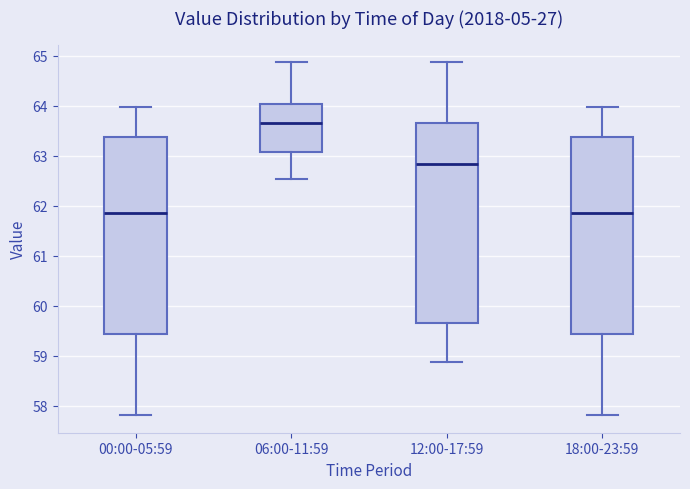

Where does the lower whisker of the box for 18:00-23:59 end on the y-axis? The values are not printed on the chart, so give them approximately, as read against the axis.

57.8